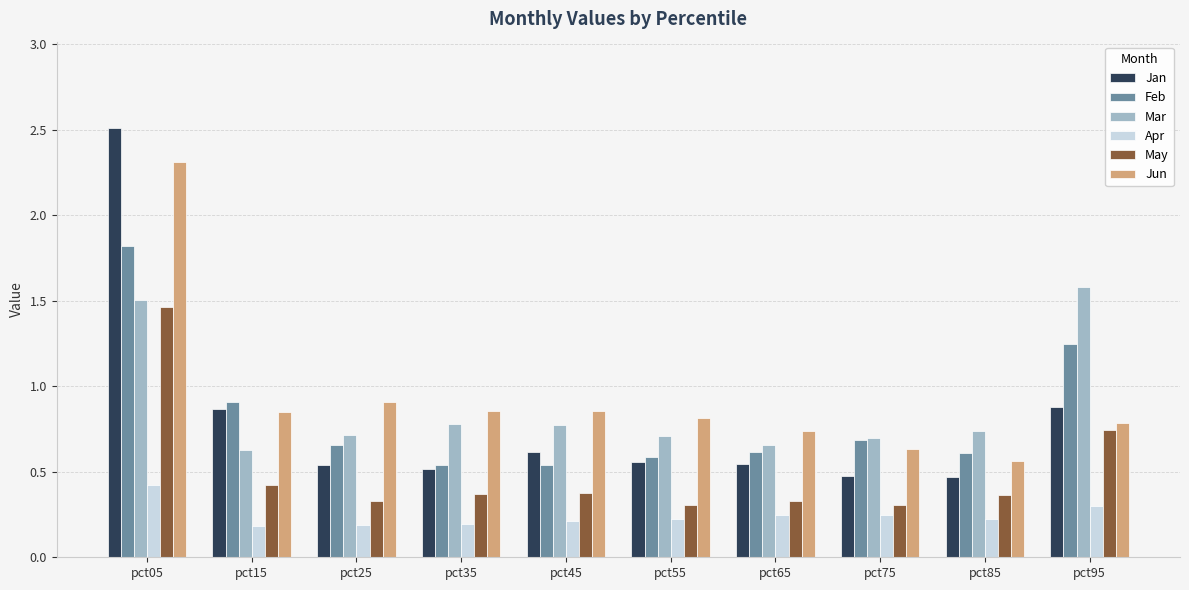

What is the greatest value displayed?

2.5